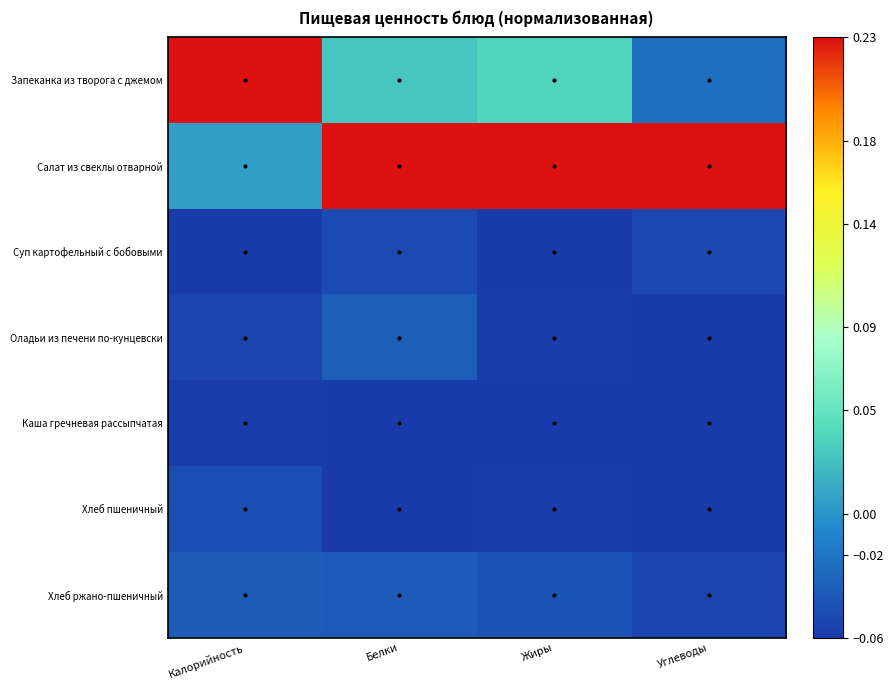

At how many categories does at least one series exceed 0?

4